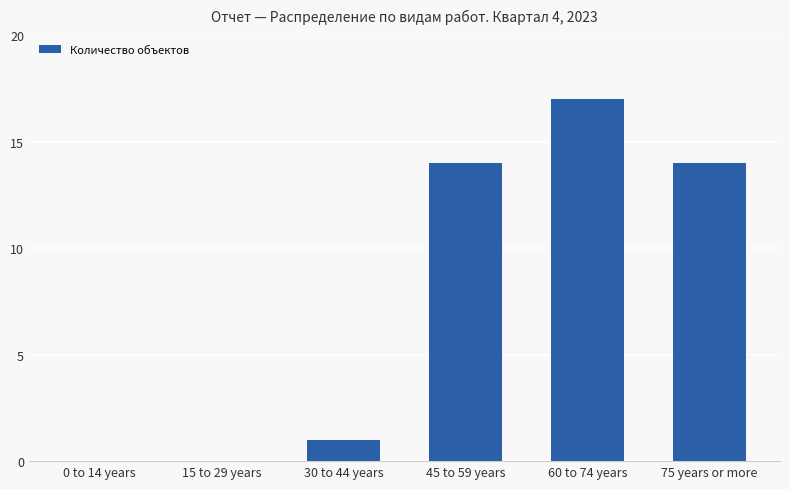

How many data points does each series have?

6